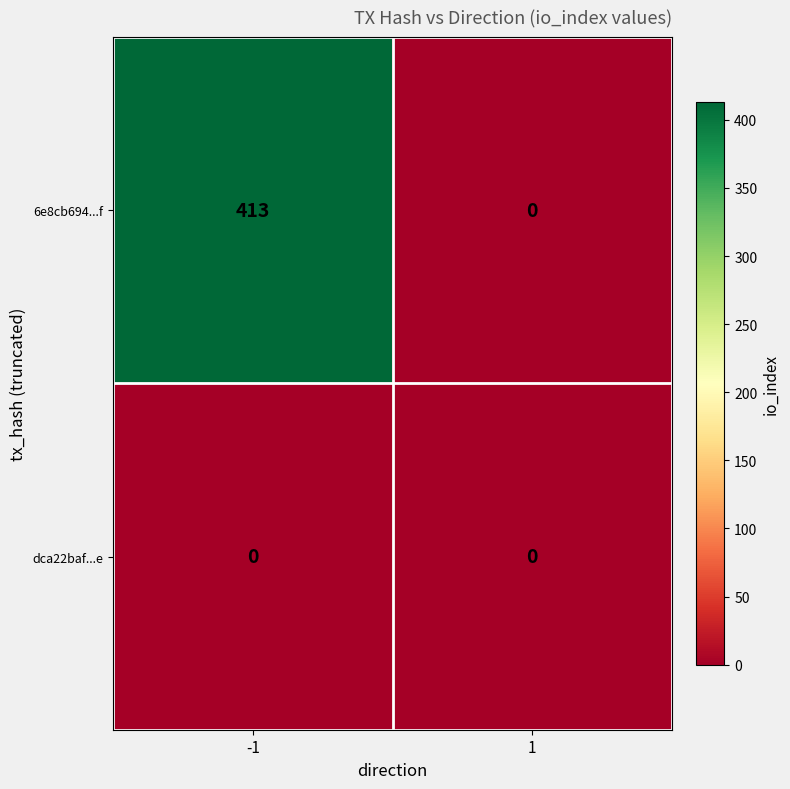

Which series has the largest range (max minus min)?

6e8cb694...f